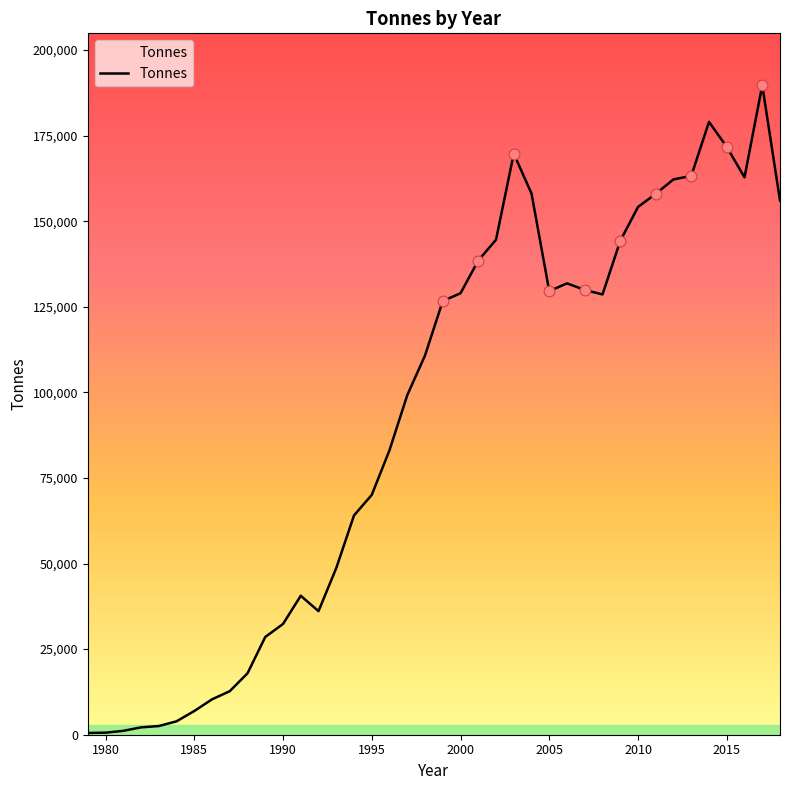

What is the difference between the maximum and minimum values?

189187